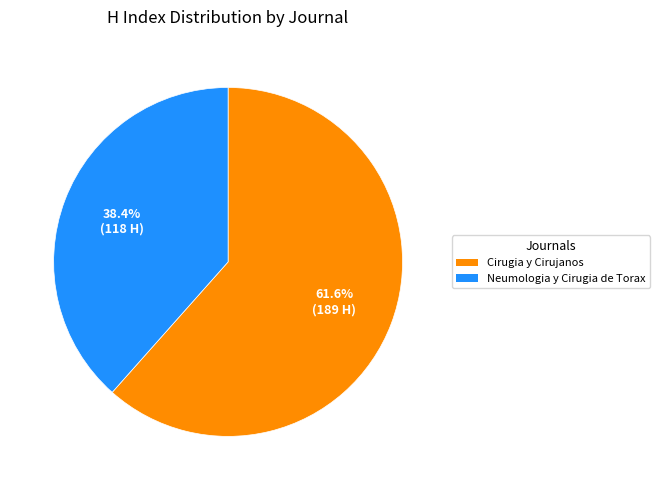

To the nearest percent, what is the difference between the largest and smallest slice percentages?

23%